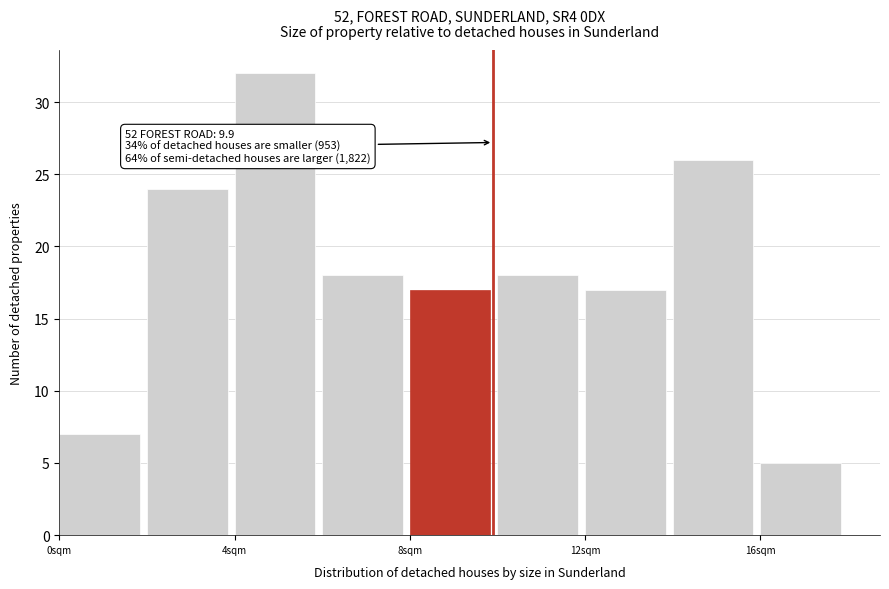

Over which range of the x-axis is the bar tallest?

4 to 6